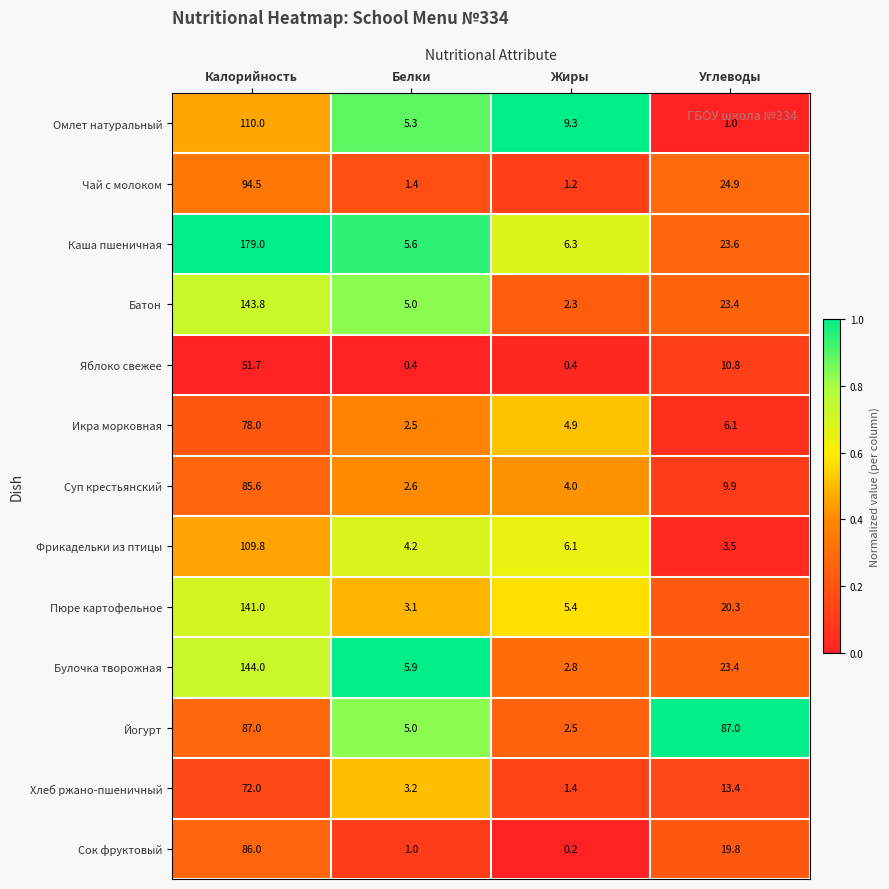

What value does the Суп крестьянский series have at Калорийность?

85.6